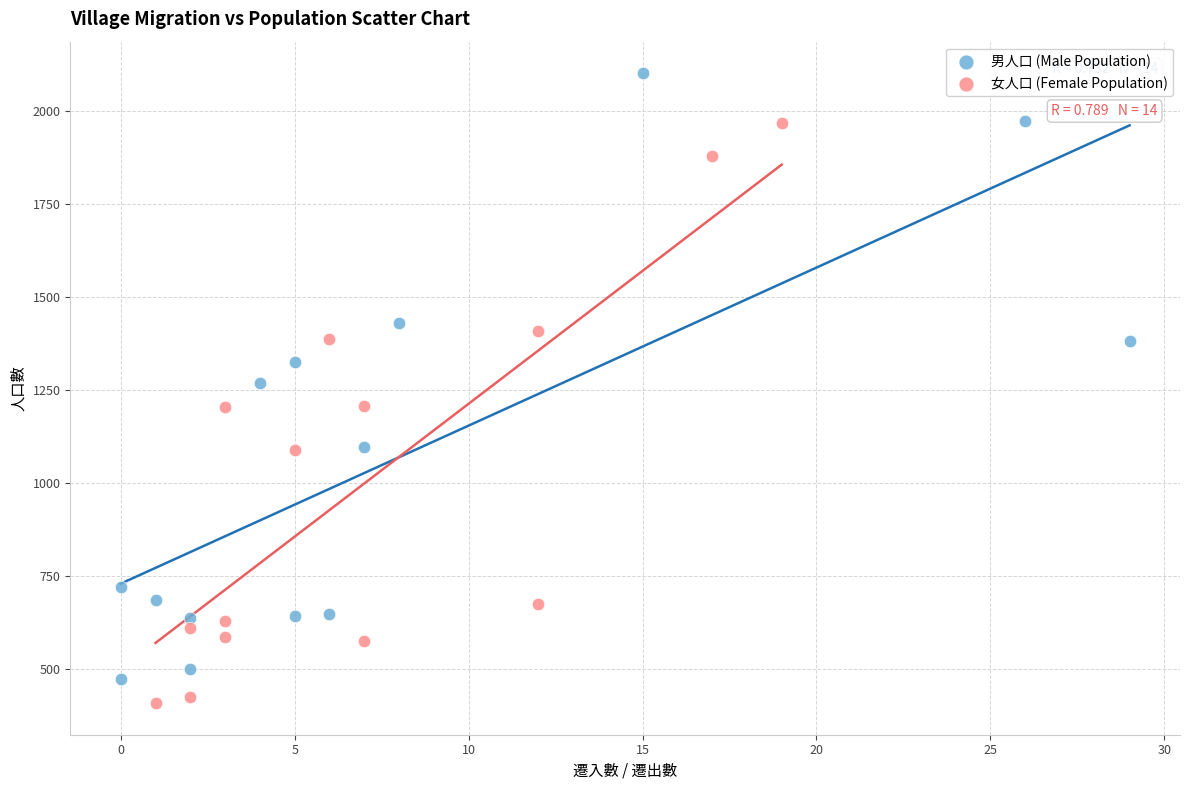

Which series has the largest Y range (max minus min)?

男人口 (Male Population)